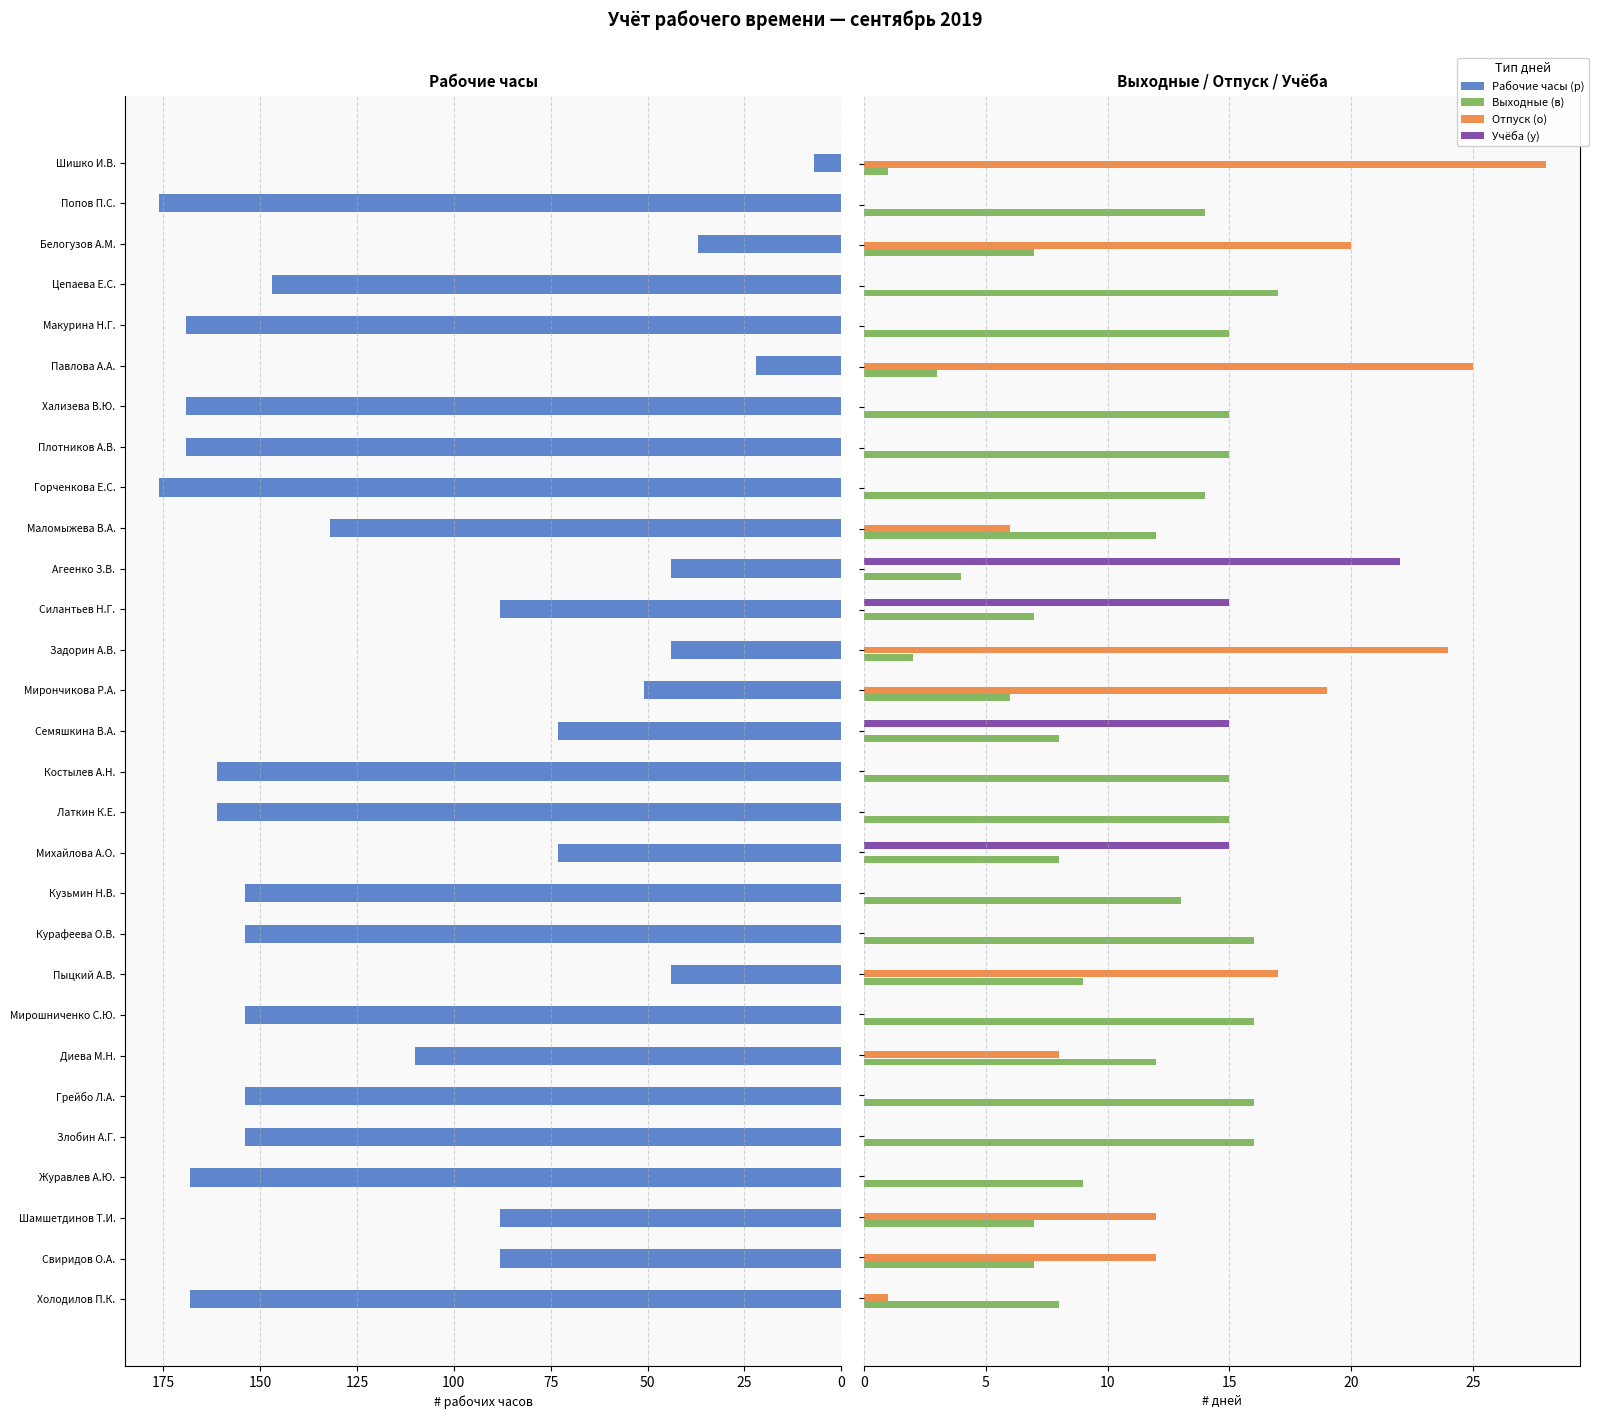

Which series has the widest spread of values?

Рабочие часы (р)